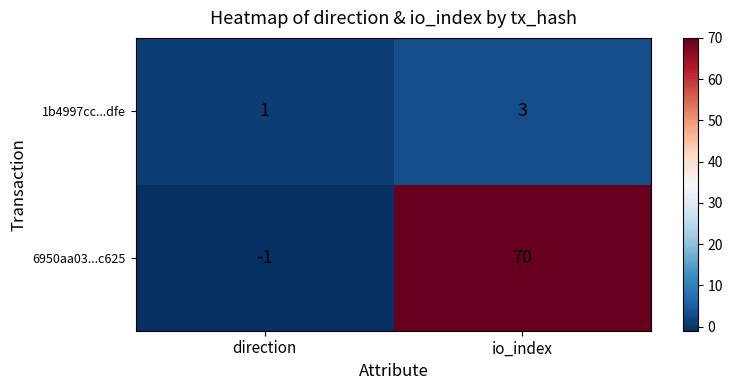

What is the greatest value displayed?

70